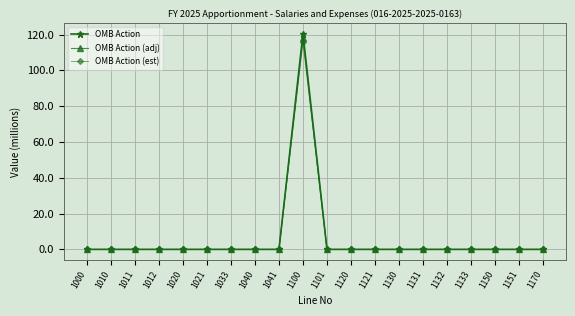

True or false: OMB Action (adj) has a value of -48.9 at 1132.

False